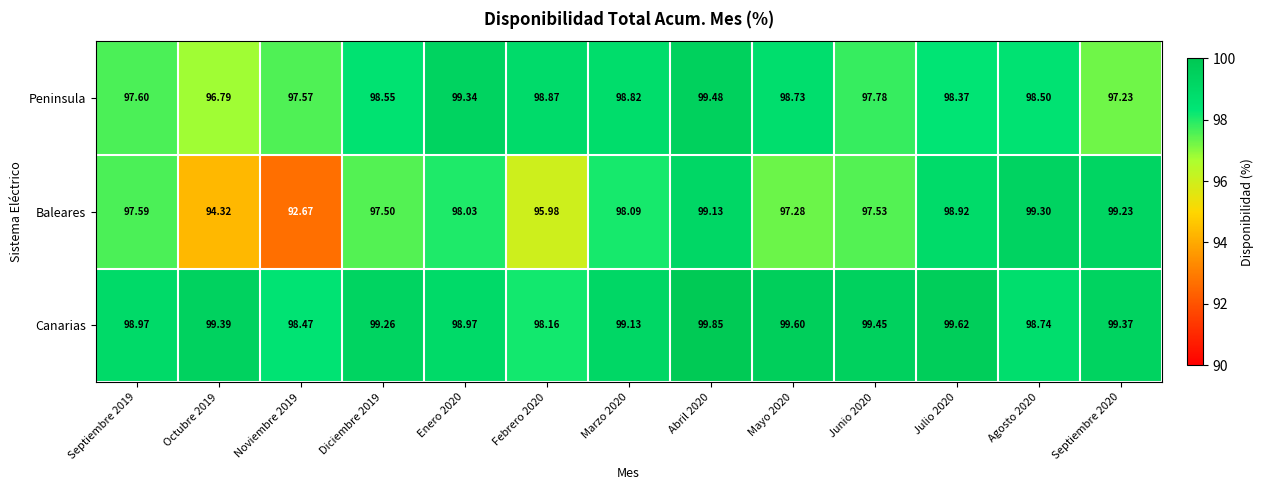

List the series in order of their peak value, highest first.

Canarias, Peninsula, Baleares